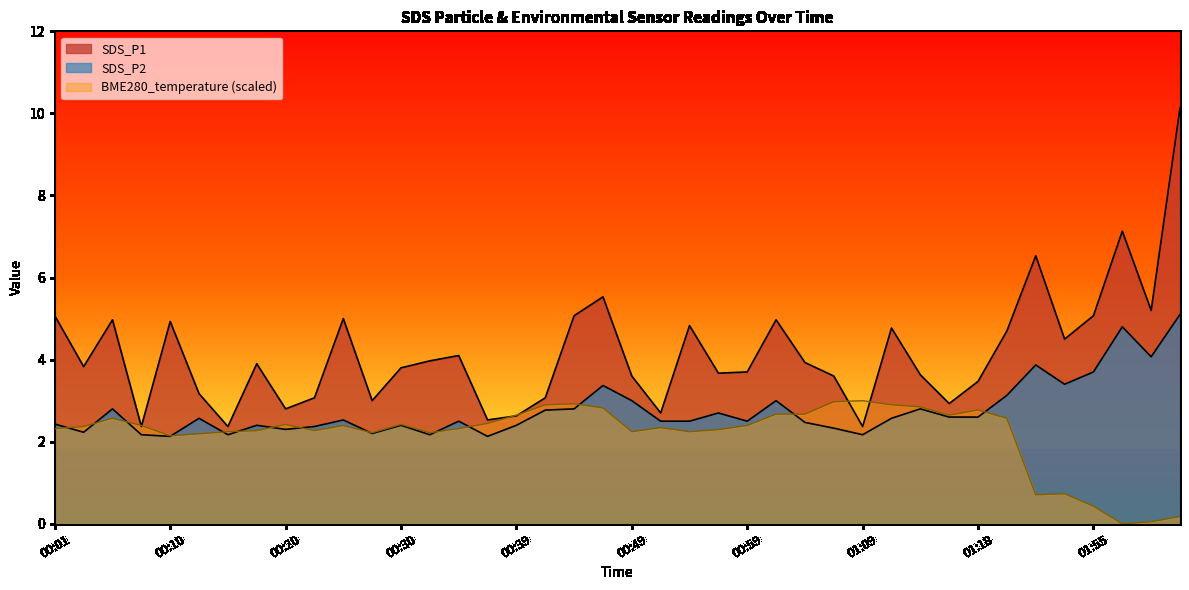

How many lines are shown in the chart?

3